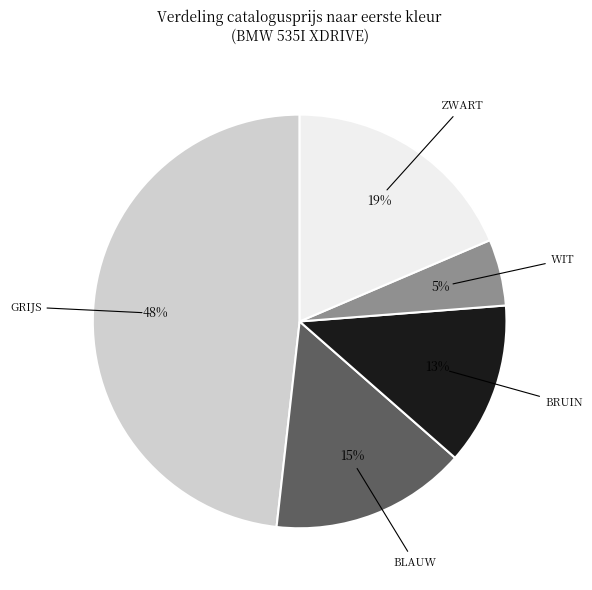

To the nearest percent, what is the average slice percentage?

20%